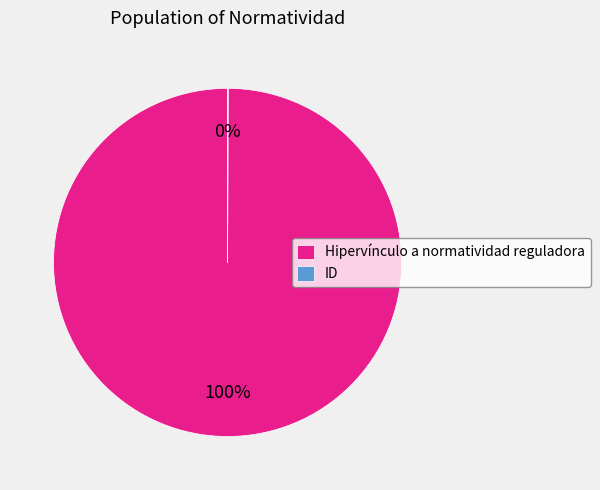

To the nearest percent, what portion does Hipervínculo a normatividad reguladora represent?

100%